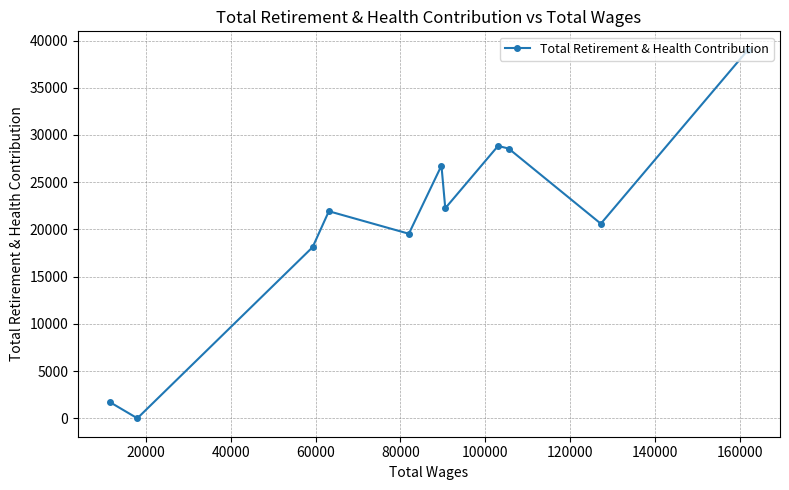

What is the maximum value shown in the chart?

39026